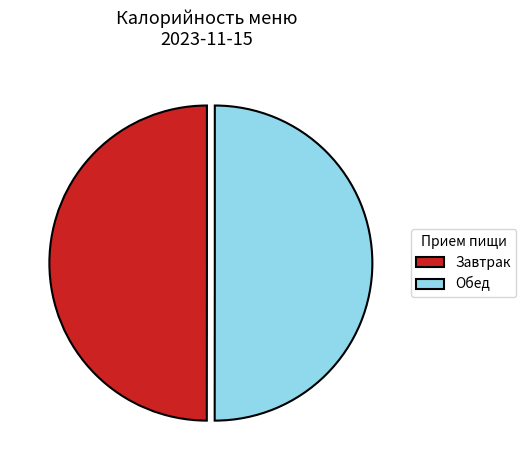

Is the sum of Завтрак and Обед greater than half?

Yes